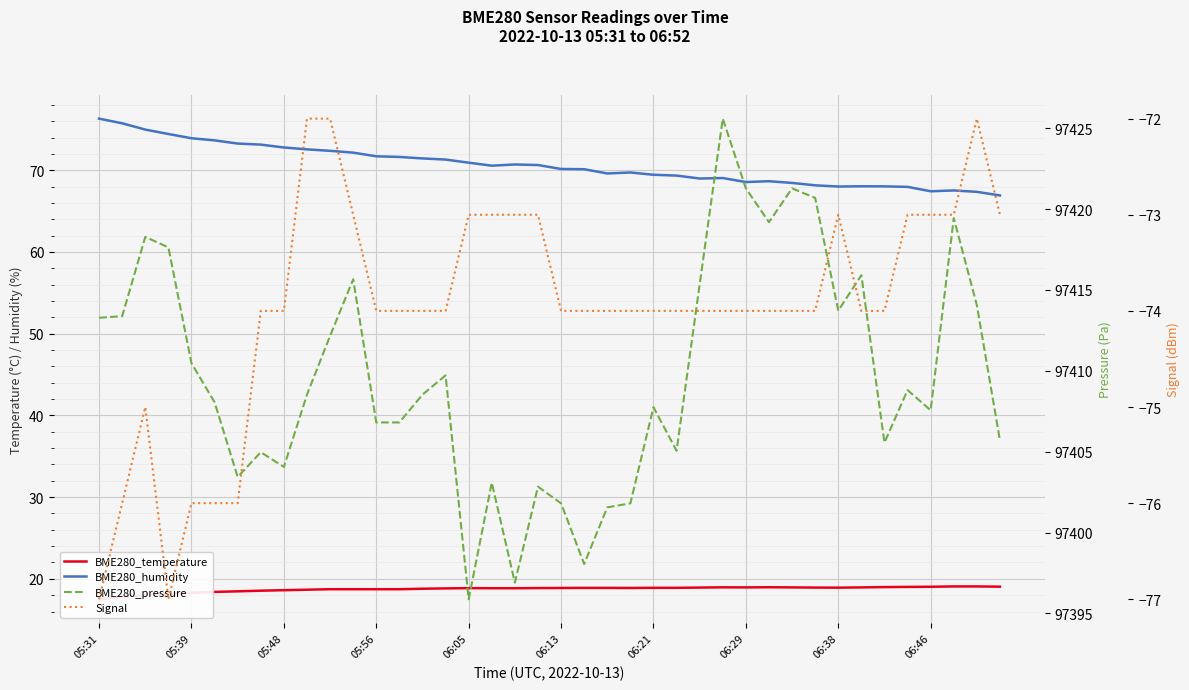

What are all the series names shown in the legend?

BME280_temperature, BME280_humidity, BME280_pressure, Signal